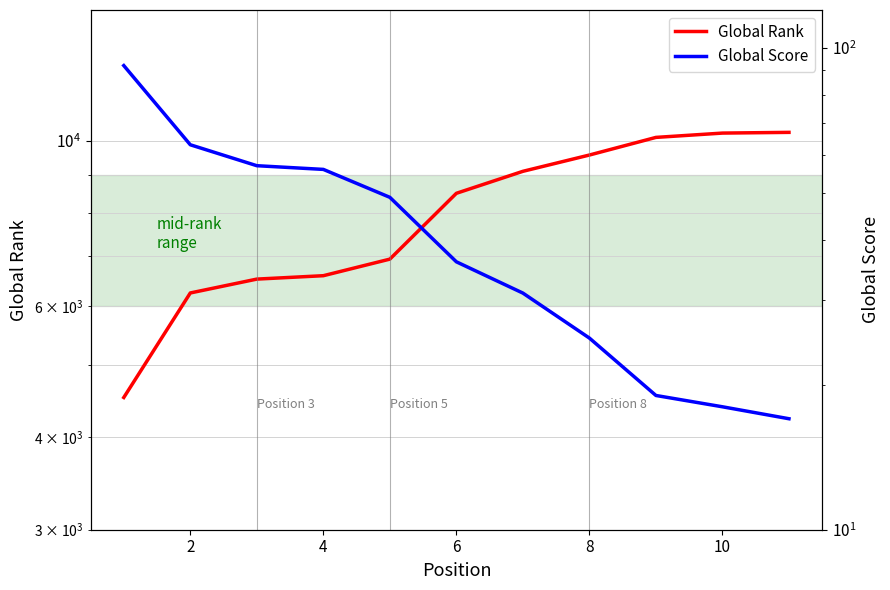

What is the difference between the maximum and second lowest values in the Global Score series?

74